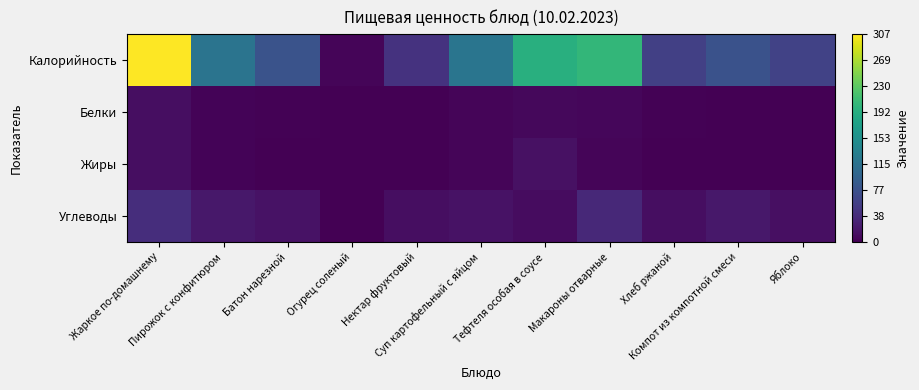

Reading right to left, what are all the values shown in this chart?

Калорийность: Яблоко=61.1	Компот из компотной смеси=77.4	Хлеб ржаной=58.0	Макароны отварные=203.5	Тефтеля особая в соусе=193.6	Суп картофельный с яйцом=119.5	Нектар фруктовый=44.6	Огурец соленый=3.9	Батон нарезной=78.6	Пирожок с конфитюром=118.5	Жаркое по-домашнему=306.9
Белки: Яблоко=0.5	Компот из компотной смеси=0.0	Хлеб ржаной=2.0	Макароны отварные=5.5	Тефтеля особая в соусе=7.0	Суп картофельный с яйцом=4.6	Нектар фруктовый=0.0	Огурец соленый=0.2	Батон нарезной=2.3	Пирожок с конфитюром=3.1	Жаркое по-домашнему=11.3
Жиры: Яблоко=0.5	Компот из компотной смеси=0.0	Хлеб ржаной=0.0	Макароны отварные=4.6	Тефтеля особая в соусе=13.8	Суп картофельный с яйцом=4.6	Нектар фруктовый=0.0	Огурец соленый=0.0	Батон нарезной=0.9	Пирожок с конфитюром=3.0	Жаркое по-домашнему=11.2
Углеводы: Яблоко=12.7	Компот из компотной смеси=19.4	Хлеб ржаной=11.0	Макароны отварные=34.9	Тефтеля особая в соусе=10.2	Суп картофельный с яйцом=14.9	Нектар фруктовый=11.3	Огурец соленый=0.5	Батон нарезной=15.4	Пирожок с конфитюром=19.9	Жаркое по-домашнему=40.1